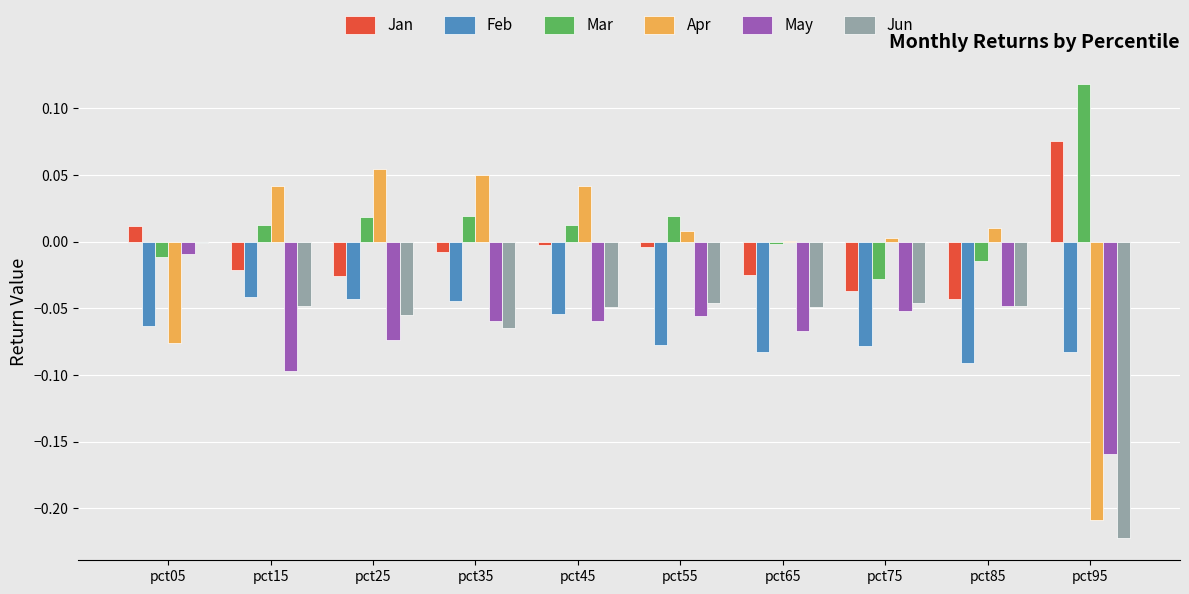

At which category does the chart reach its peak across all series?

pct95